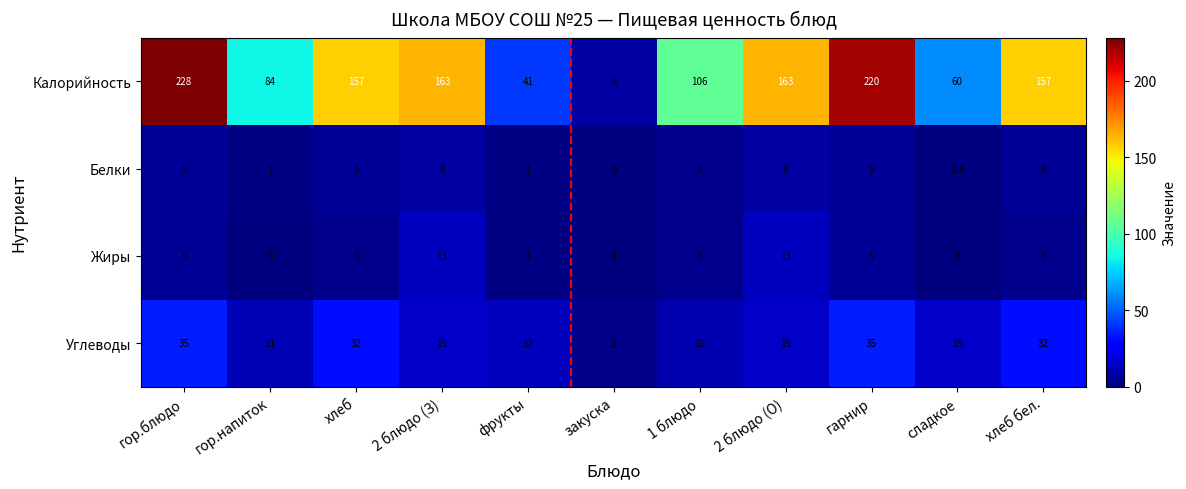

Read the Углеводы value at 1 блюдо.

10.0